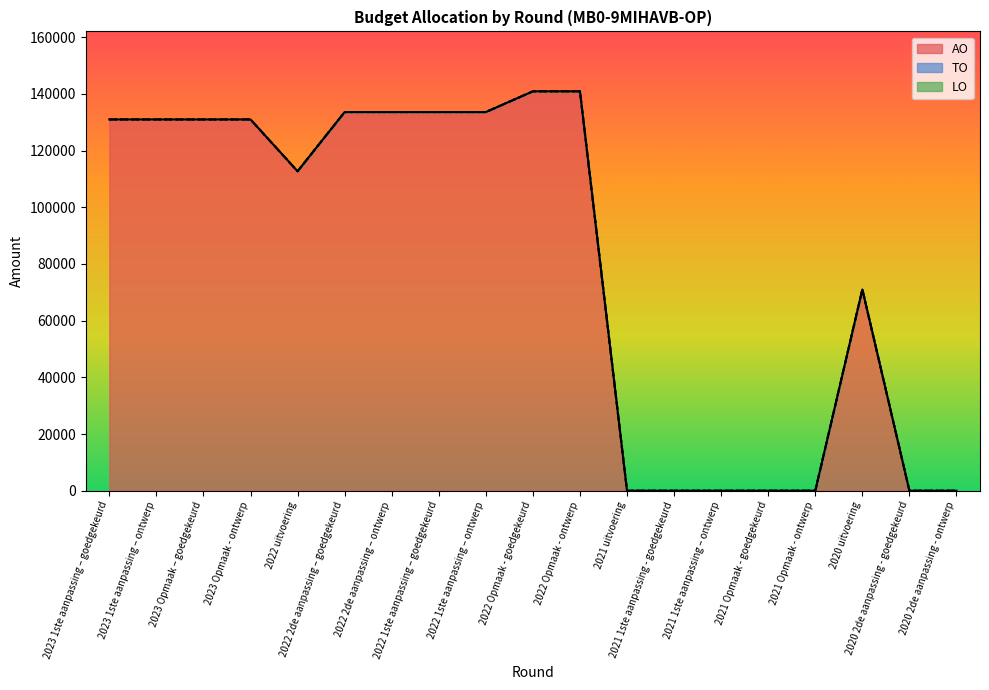

True or false: LO has more than 0 points higher than both neighbors.

False